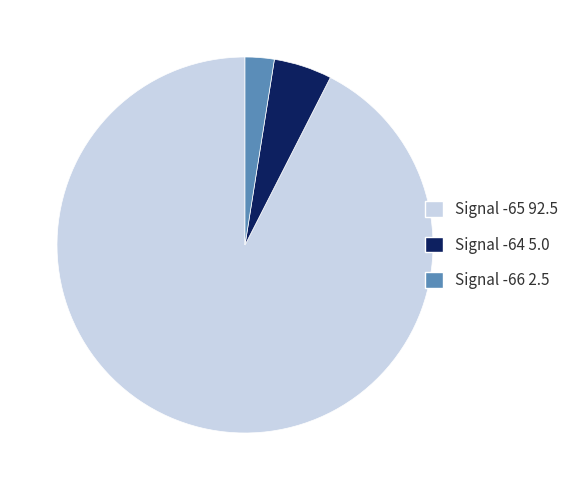

Is there any slice that represents more than half of the pie?

Yes